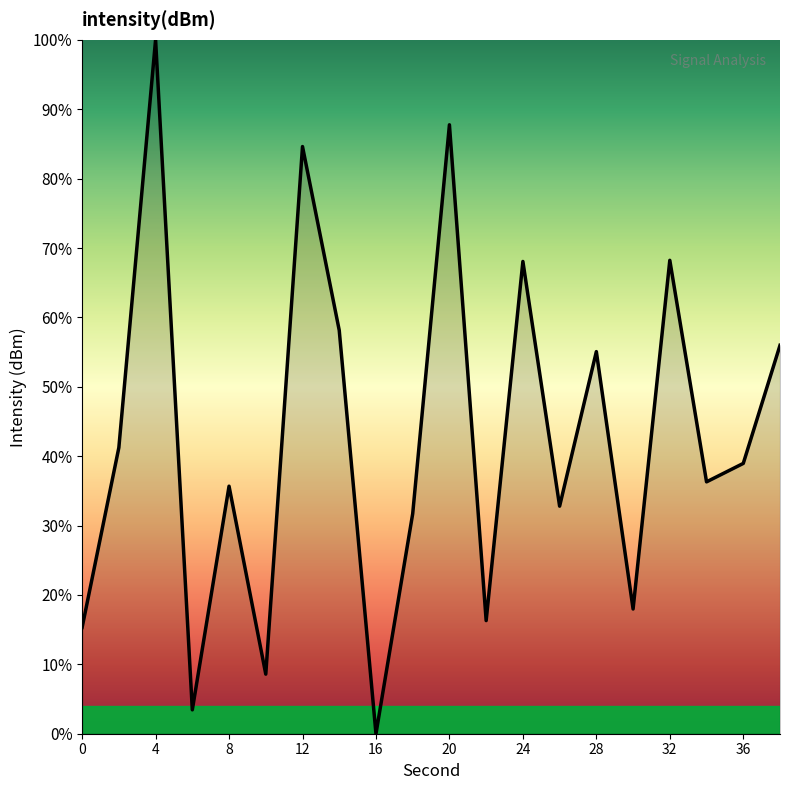

True or false: the data has more than 0 interior local peaks.

True